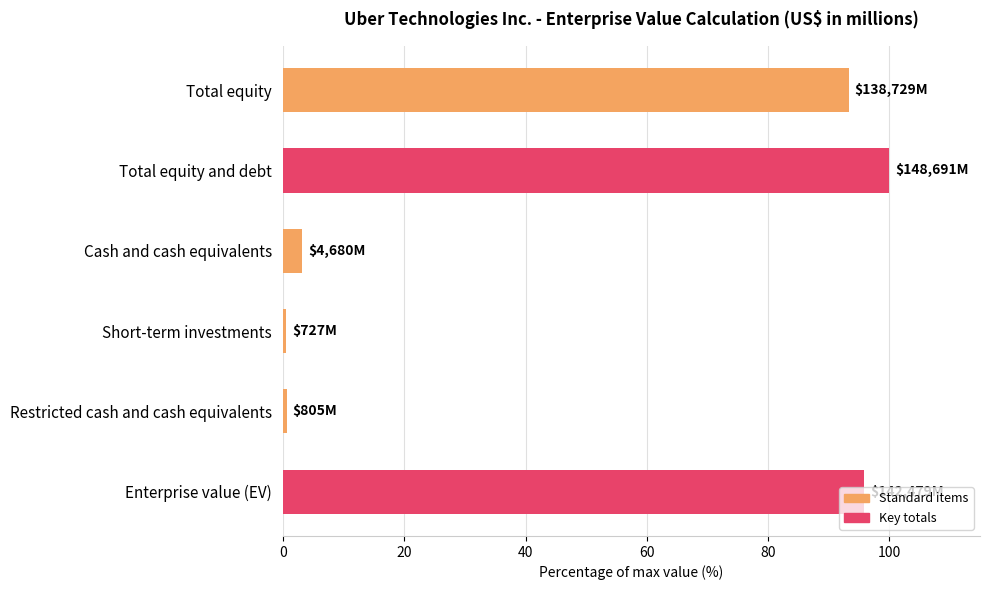

What is the difference between the second highest and second lowest values?

95.3